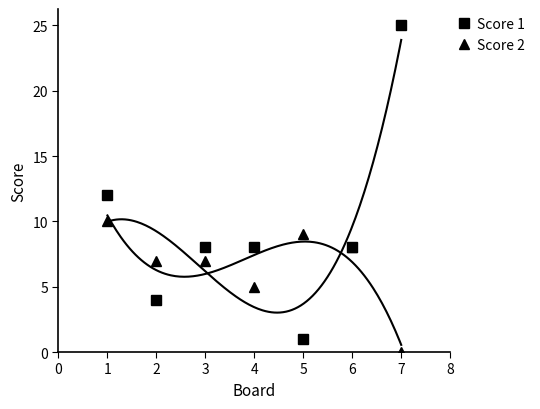

Reading right to left, extract all data points from this chart.

Score 1: 25	8	1	8	8	4	12
Score 2: 0	8	9	5	7	7	10